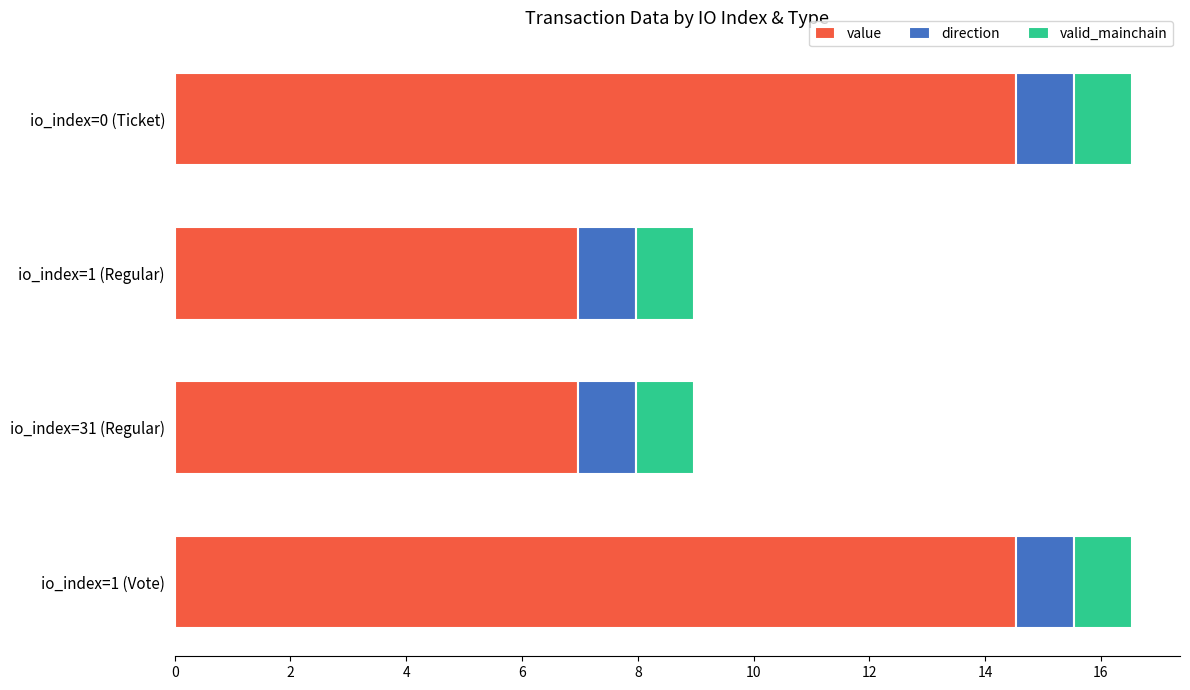

What is the total value across all series at io_index=0 (Ticket)?

16.5